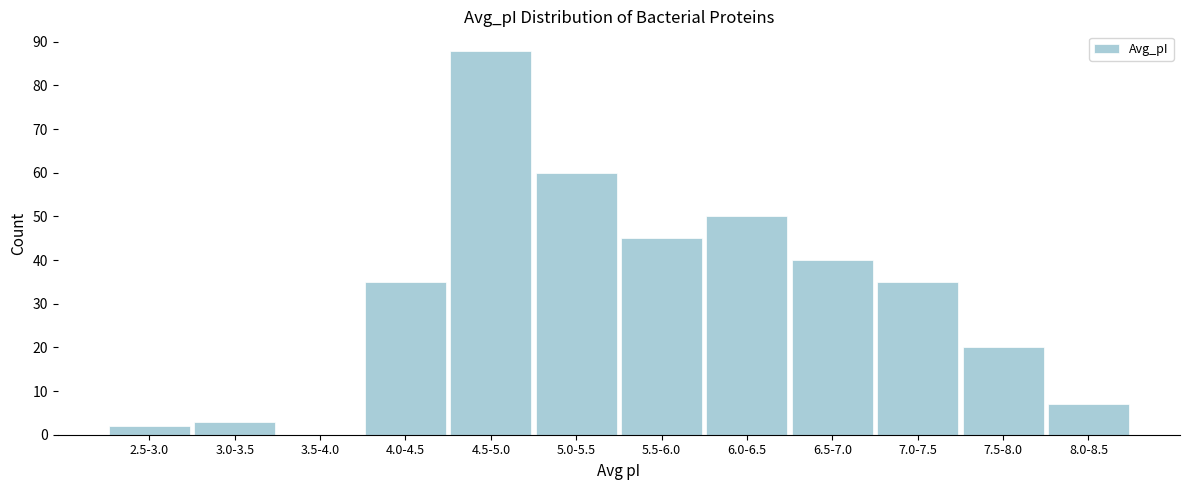

Reading left to right, what are all the values shown in this chart?

2.5-3.0=2	3.0-3.5=3	3.5-4.0=0	4.0-4.5=35	4.5-5.0=88	5.0-5.5=60	5.5-6.0=45	6.0-6.5=50	6.5-7.0=40	7.0-7.5=35	7.5-8.0=20	8.0-8.5=7